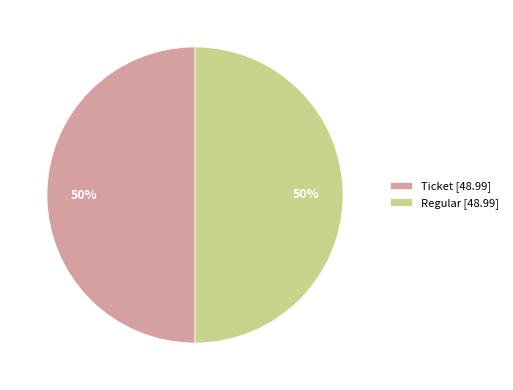

Is the sum of Regular [48.99] and Ticket [48.99] greater than half?

Yes